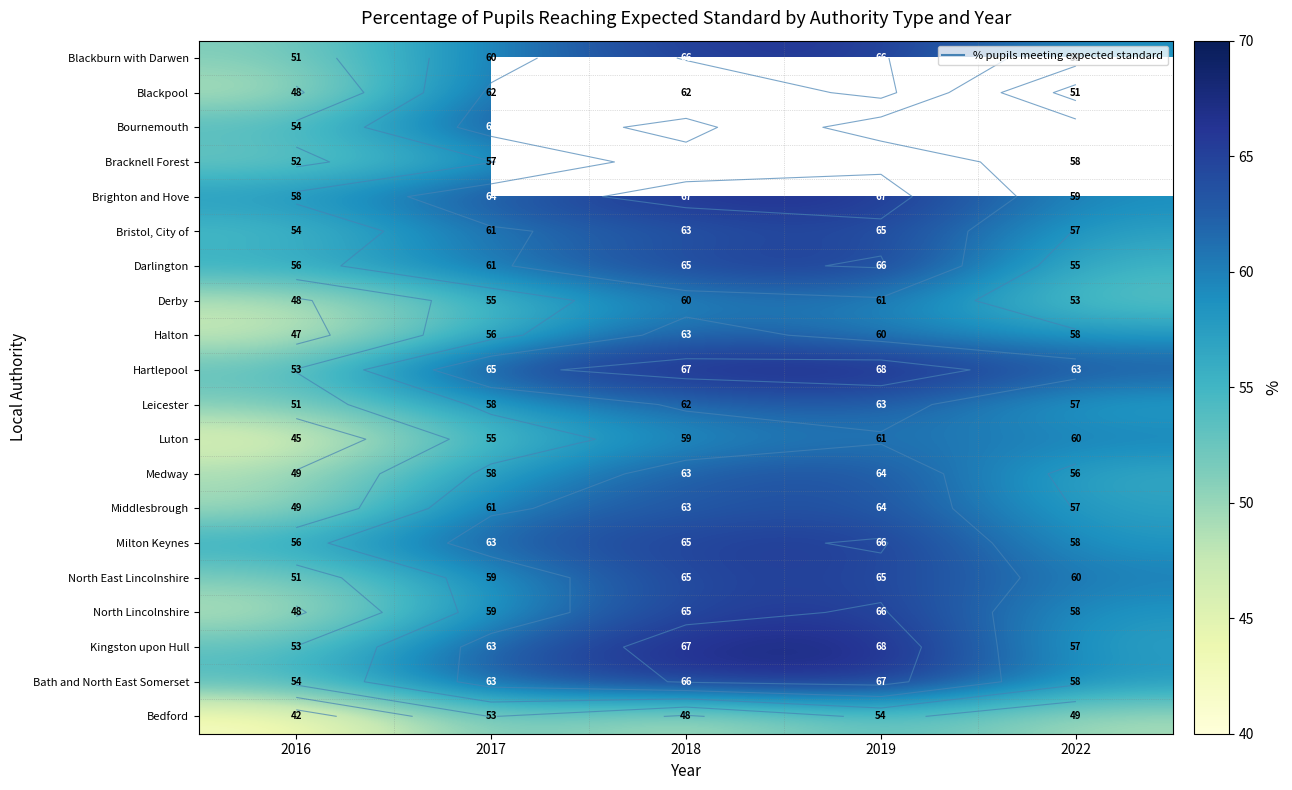

True or false: Blackburn with Darwen has a value of 66.0 at 2019.

True